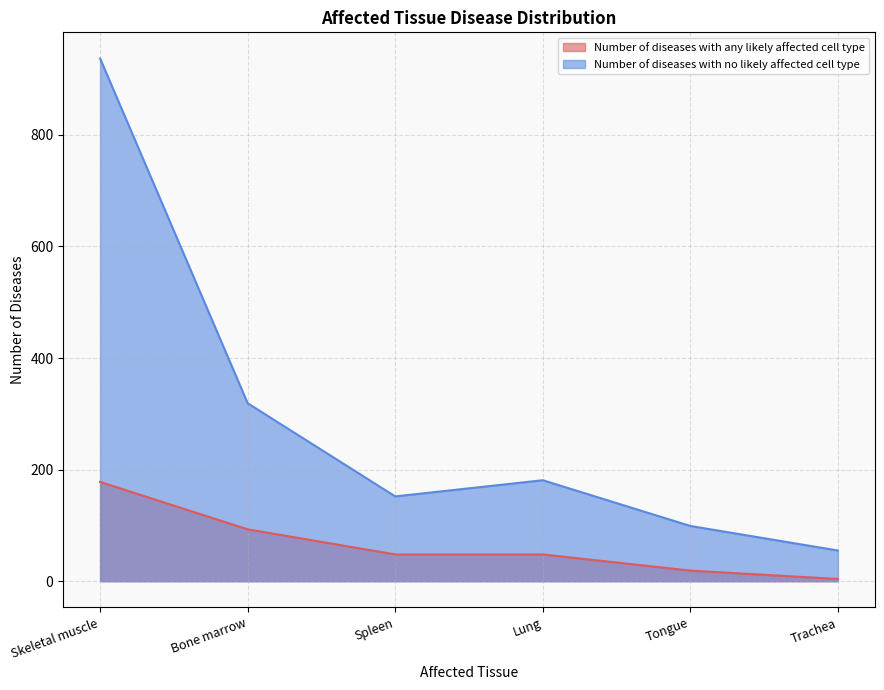

At which category does the chart reach its peak across all series?

Skeletal muscle